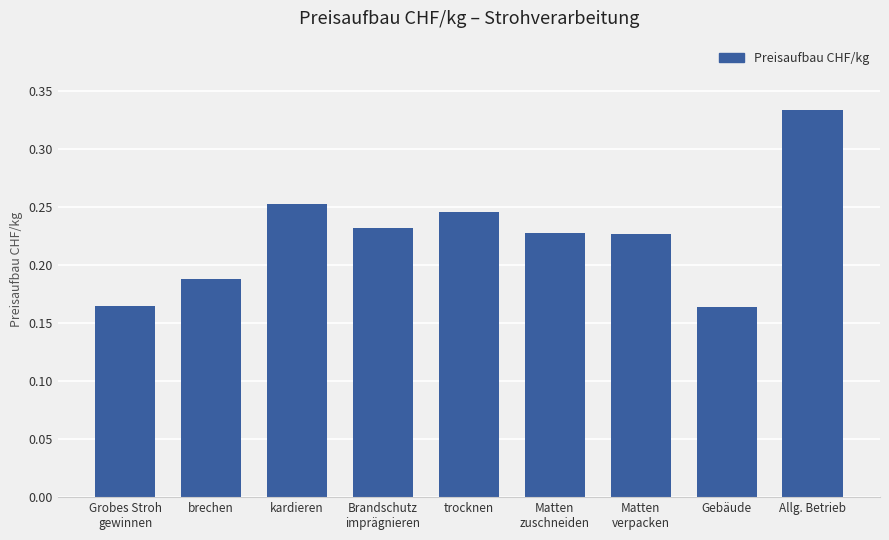

What is the label of the 8th bar from the right?

brechen